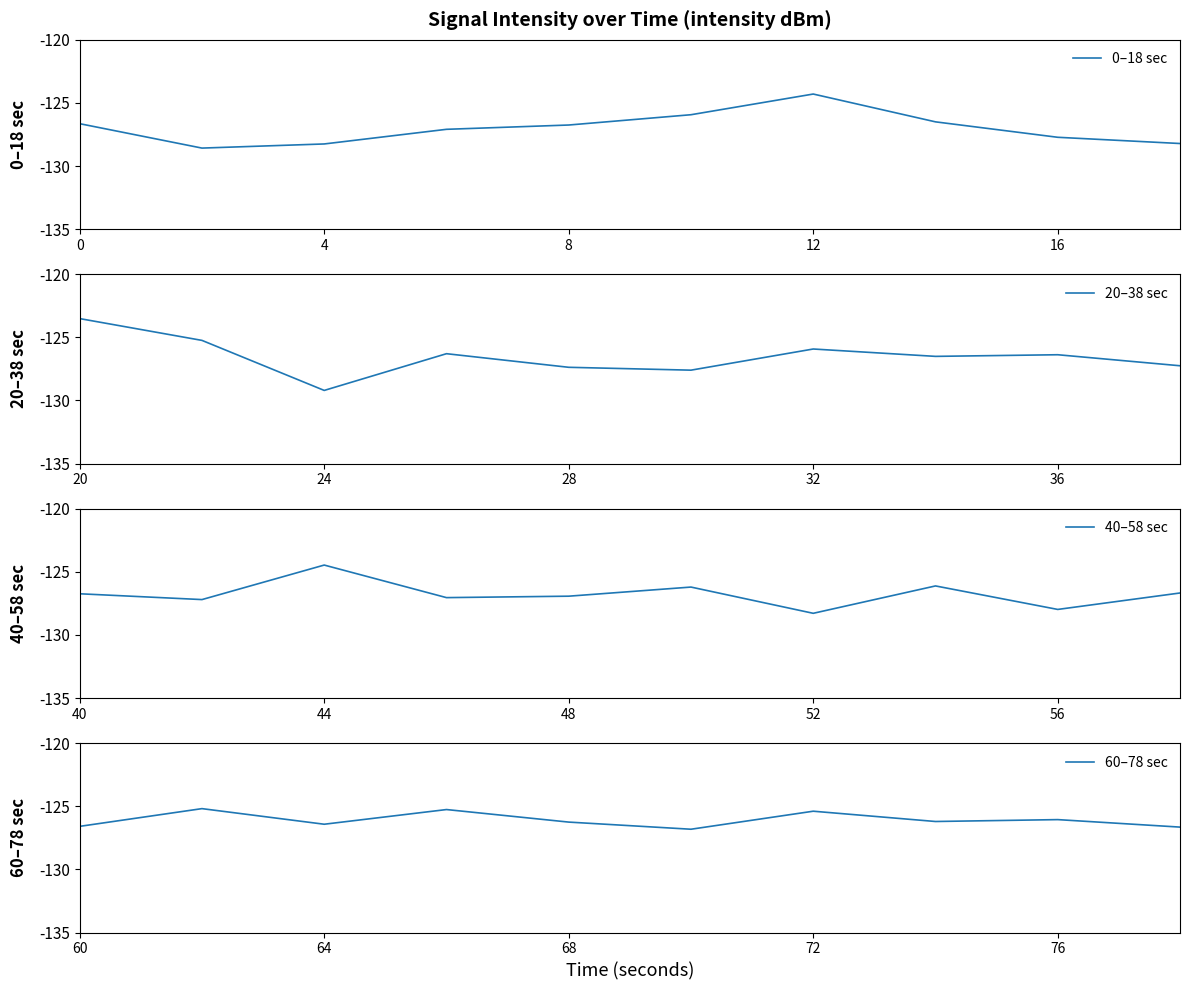

The 0–18 sec series shows -128.3 at 4. True or false?

True